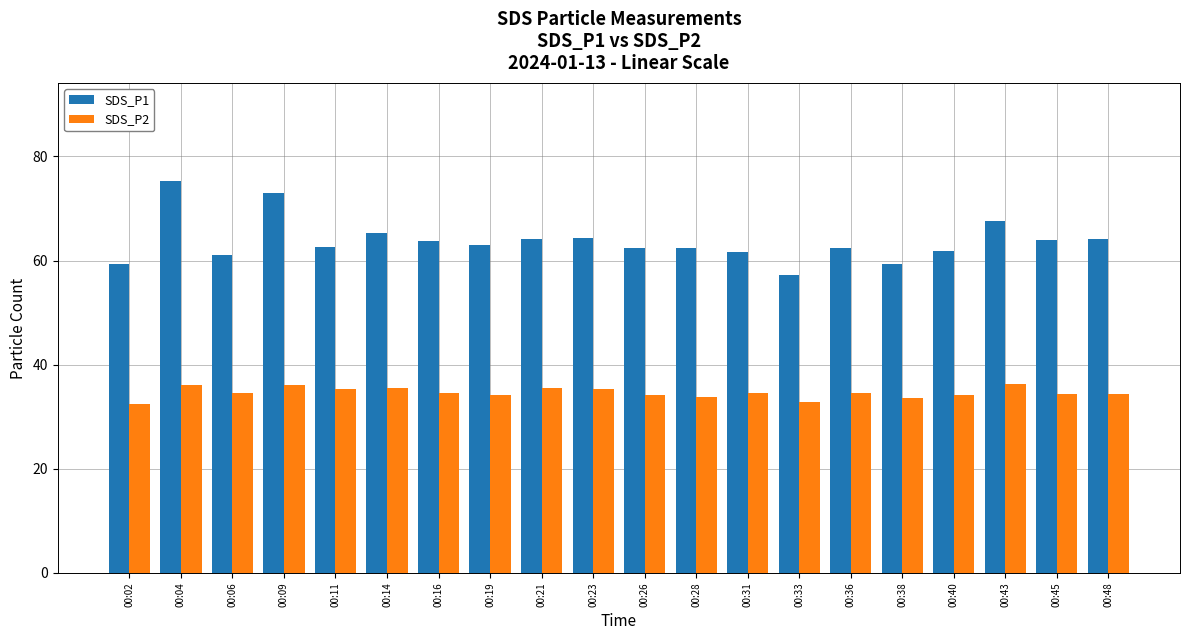

Which label corresponds to the largest value in the chart?

00:04